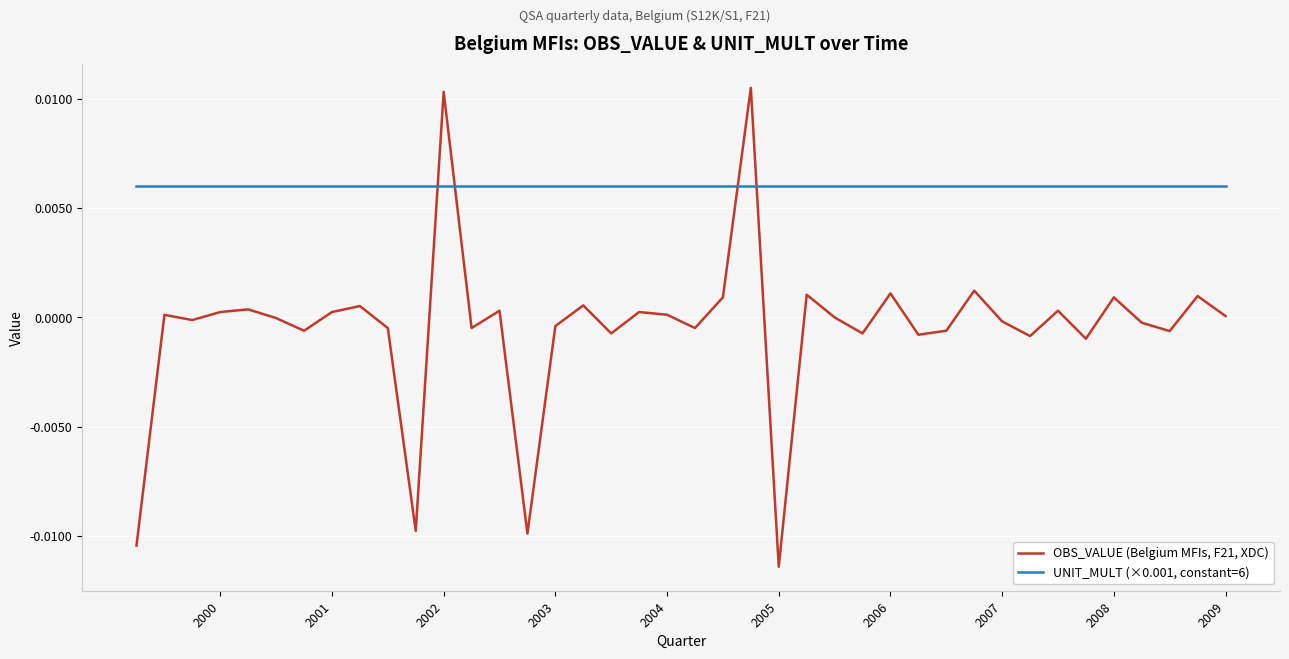

Which series ends up on top after the final intersection of UNIT_MULT (×0.001, constant=6) and OBS_VALUE (Belgium MFIs, F21, XDC)?

UNIT_MULT (×0.001, constant=6)